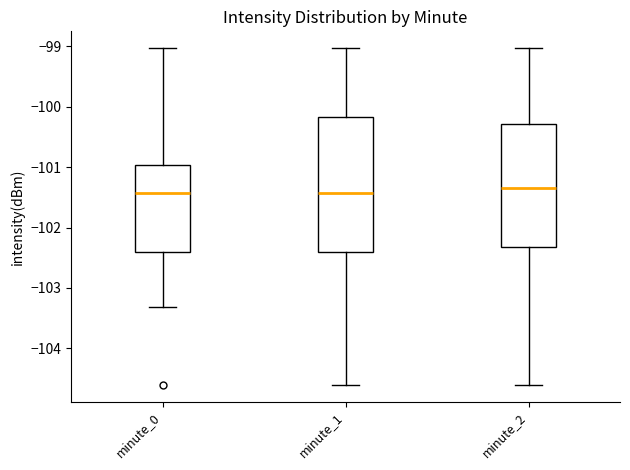

Where is the lower edge of the box for minute_2 on the y-axis? The values are not printed on the chart, so give them approximately, as read against the axis.

-102.3